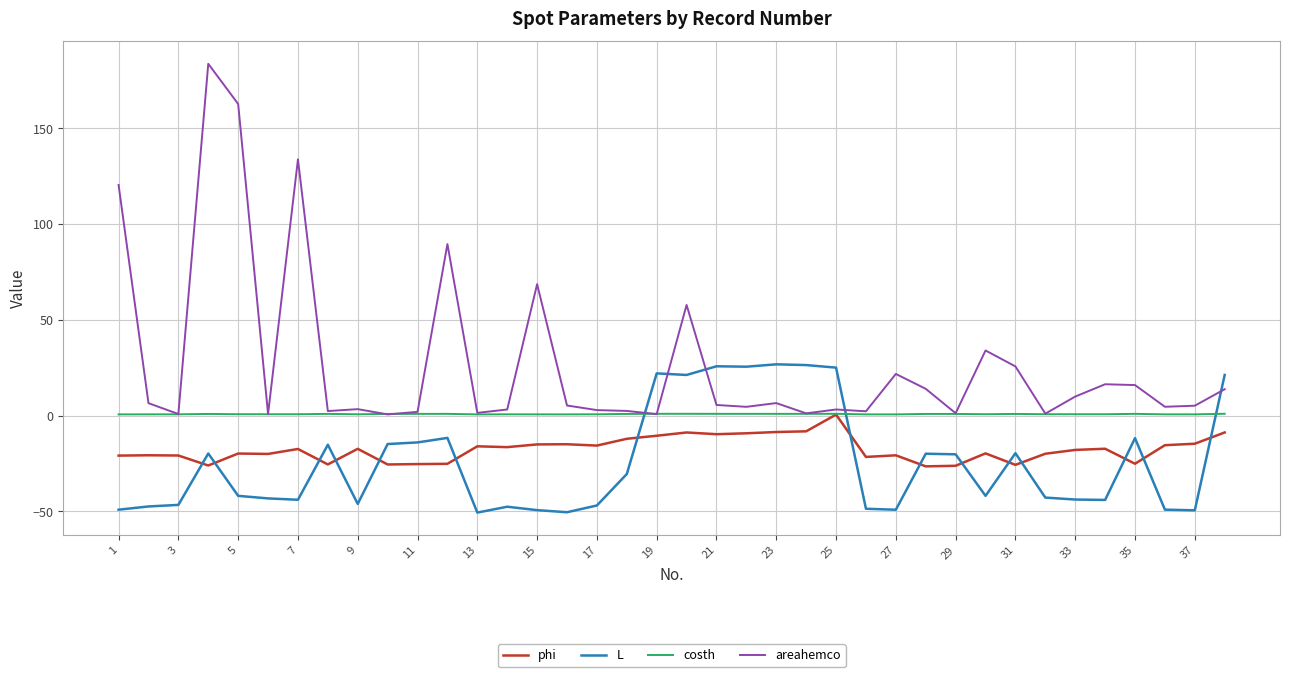

Which series has the largest total across all categories?

areahemco